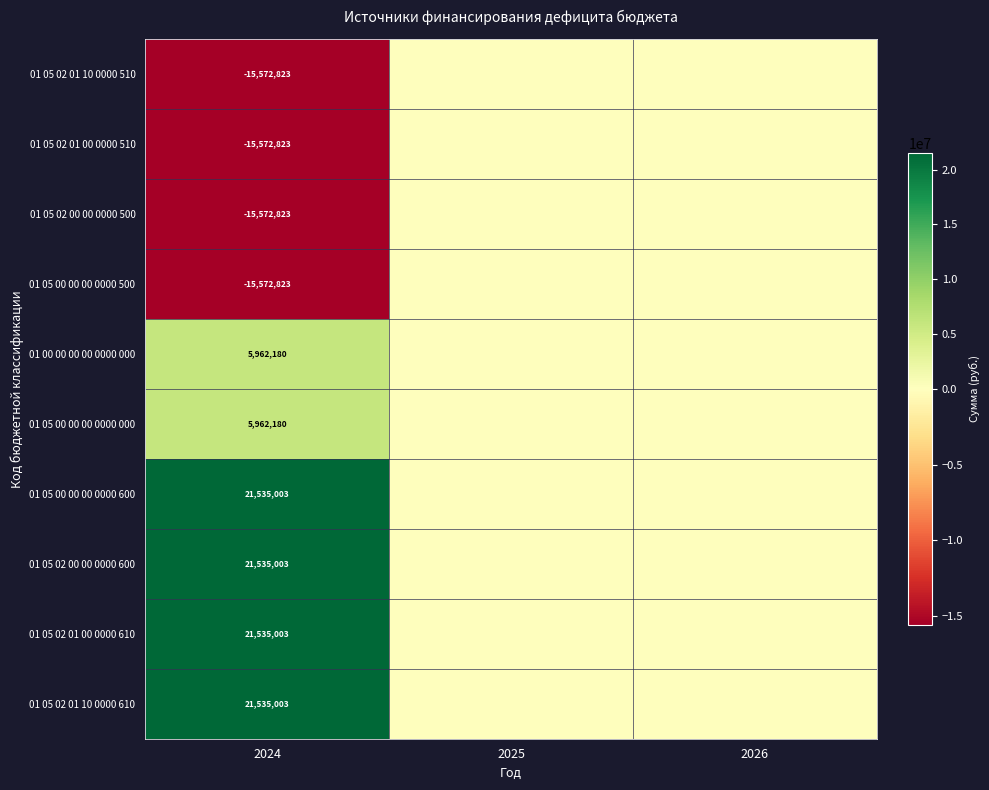

What is the greatest value displayed?

21535002.6